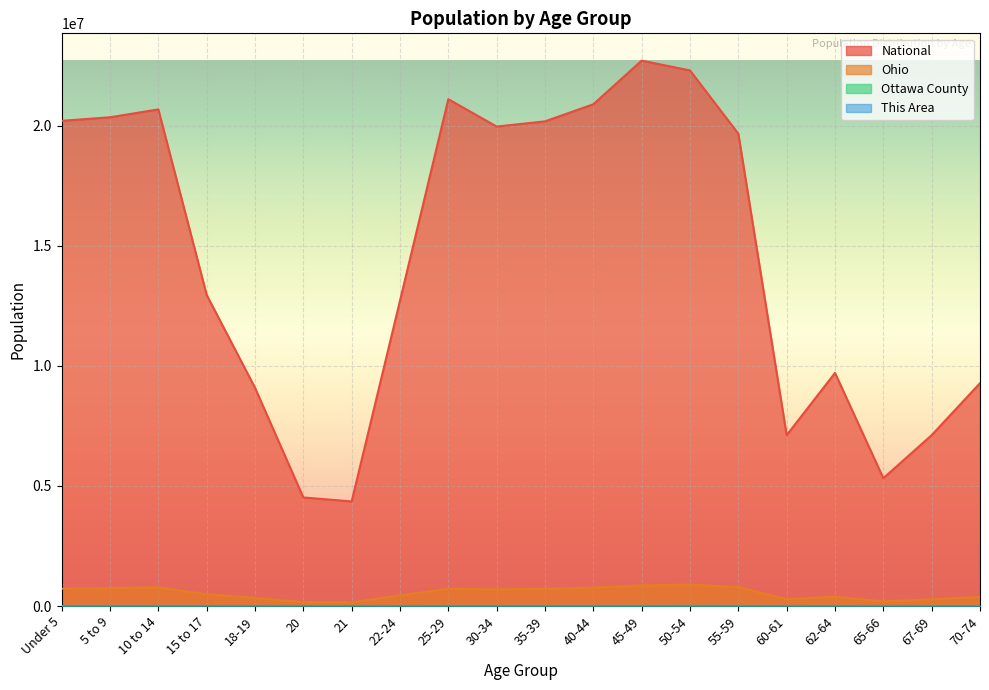

How many lines are shown in the chart?

4